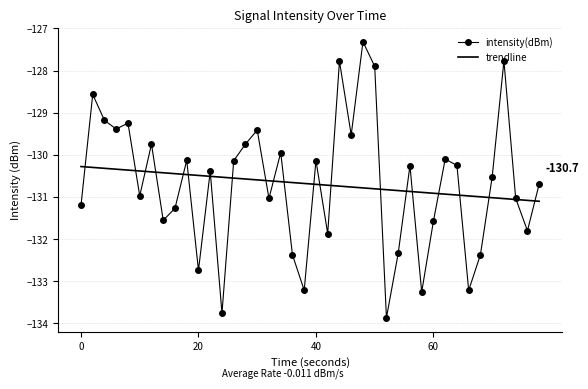

What is the minimum value shown in the chart?

-133.9